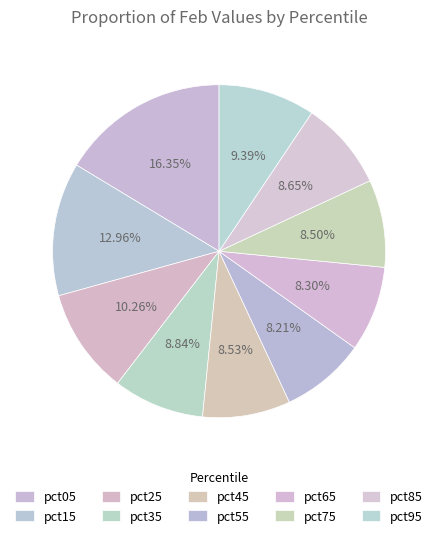

True or false: pct05 accounts for 2% of the total.

False